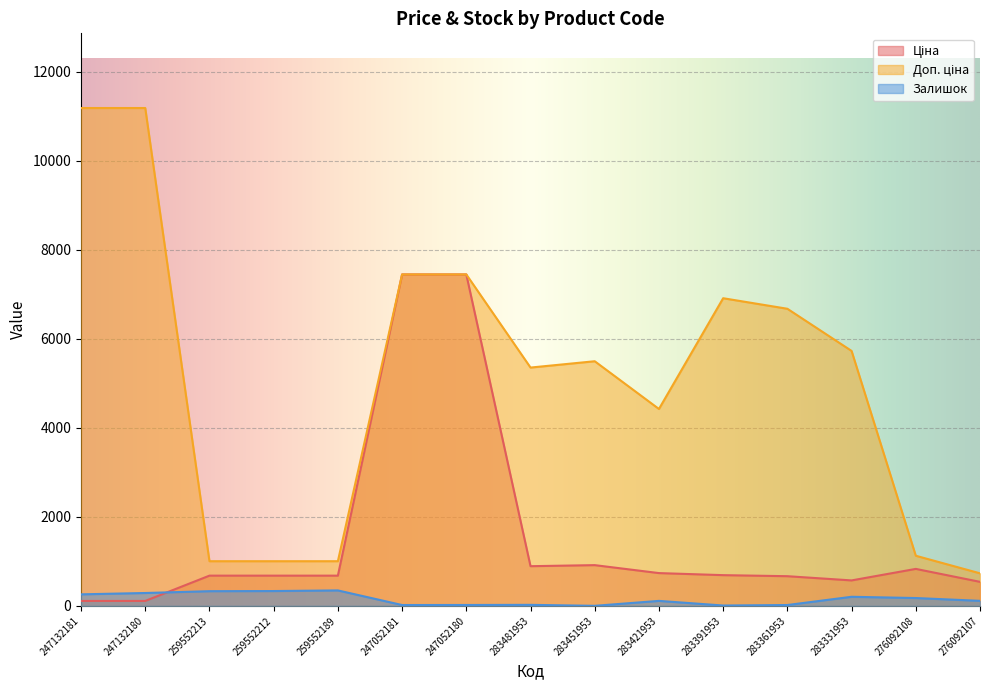

Which series has the largest total across all categories?

Доп. ціна